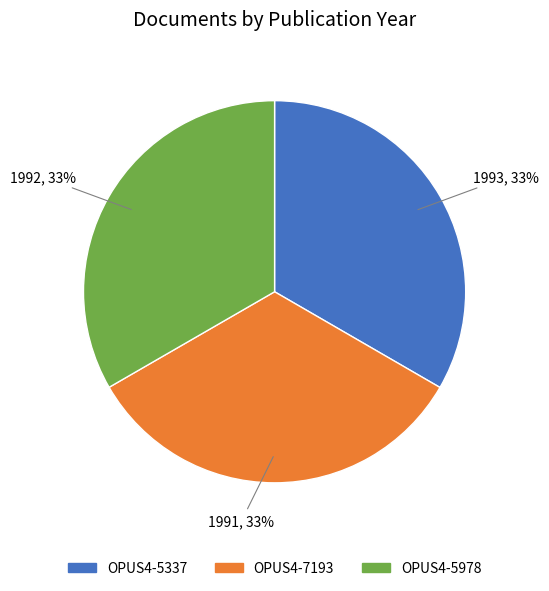

Is OPUS4-5337 the majority of the pie?

No